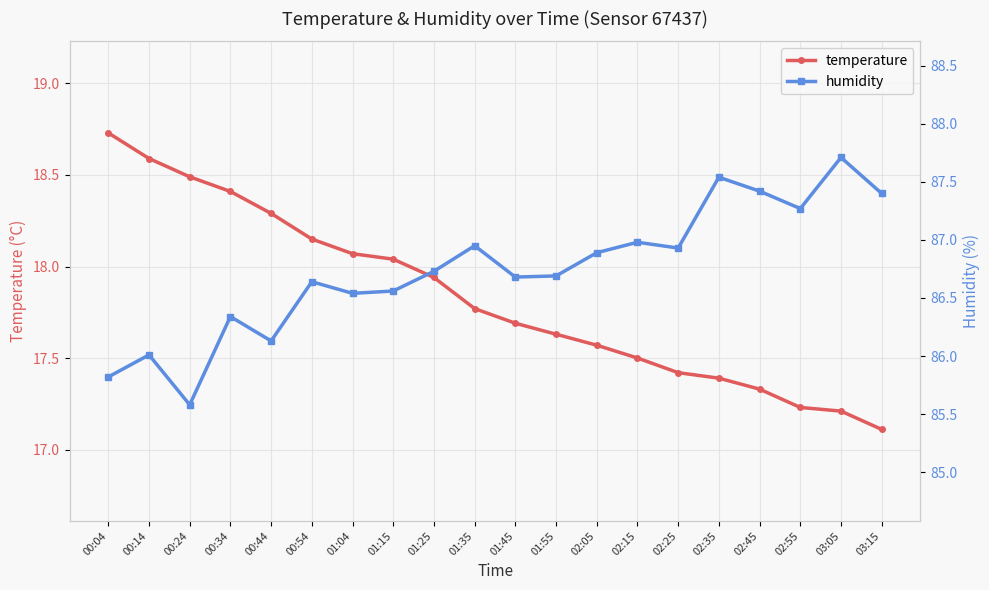

What is the sum of all temperature values?

356.6